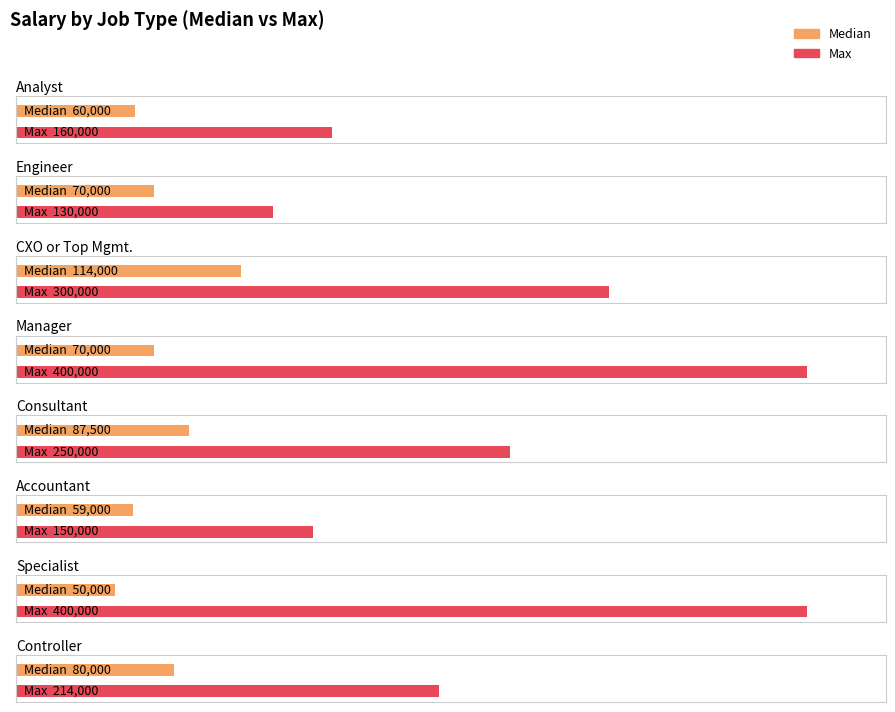

Reading left to right, list all the values displayed in this chart.

Median: 60000	70000	114000	70000	87500	59000	50000	80000
Max: 160000	130000	300000	400000	250000	150000	400000	214000